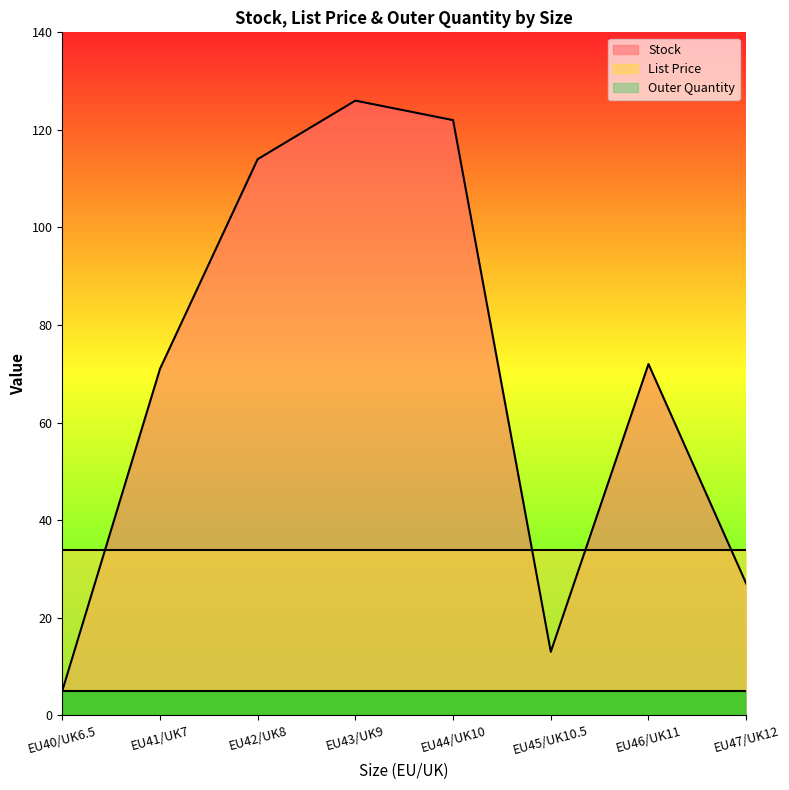

What is the difference between the highest and lowest values at EU46/UK11?

67.0